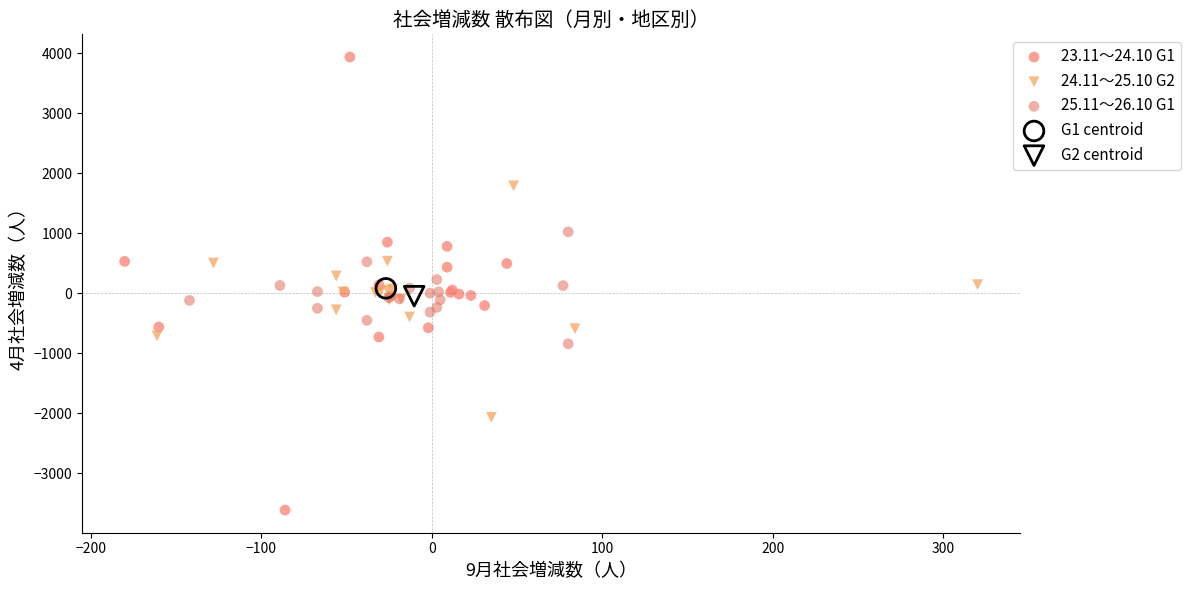

Which series contains the highest Y value?

23.11～24.10 G1